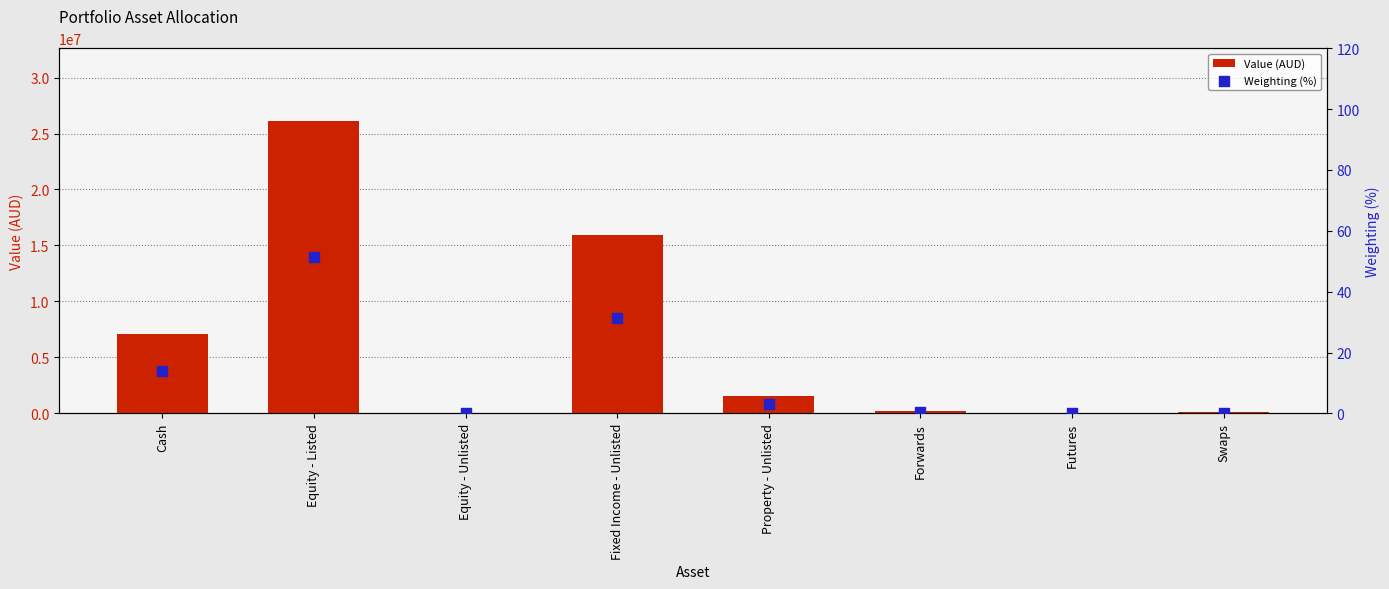

Is the value of Value (AUD) at Fixed Income - Unlisted greater than the value of Weighting (%) at Forwards?

Yes